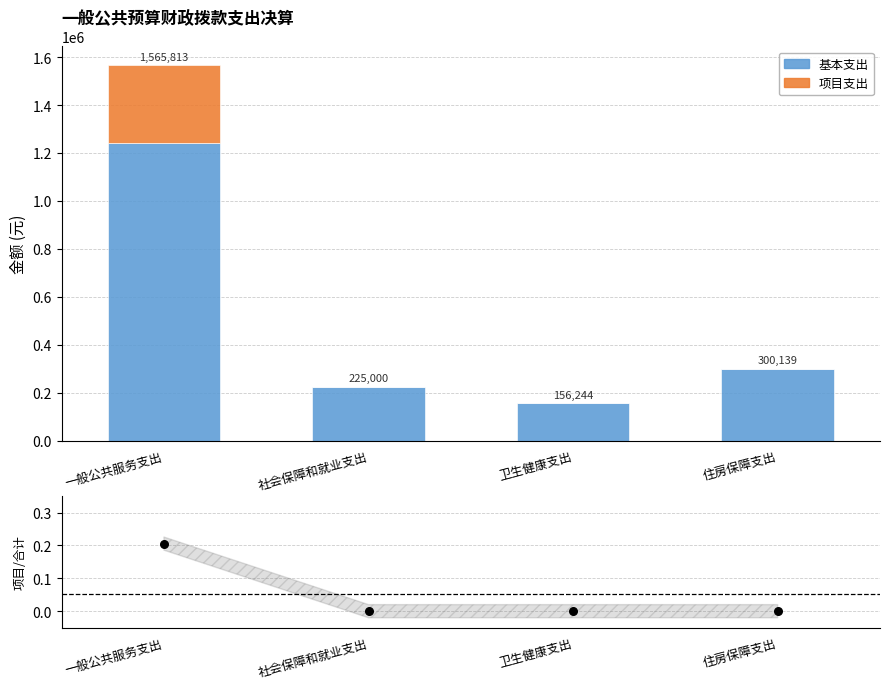

Which series reaches the minimum Y coordinate?

项目支出